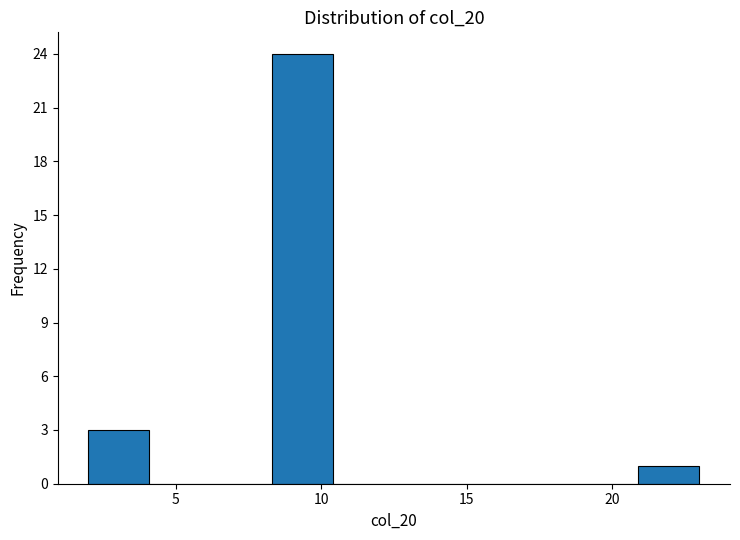

Reading left to right, transcribe this chart: for each bar, give the range it covers on the x-axis and its height. Neither the bar edges nor the heights are printed on the chart, so give them approximately, as read against the axes.

2.0 to 4.1: 3
4.1 to 6.2: 0
6.2 to 8.3: 0
8.3 to 10.4: 24
10.4 to 12.5: 0
12.5 to 14.6: 0
14.6 to 16.7: 0
16.7 to 18.8: 0
18.8 to 20.9: 0
20.9 to 23.0: 1